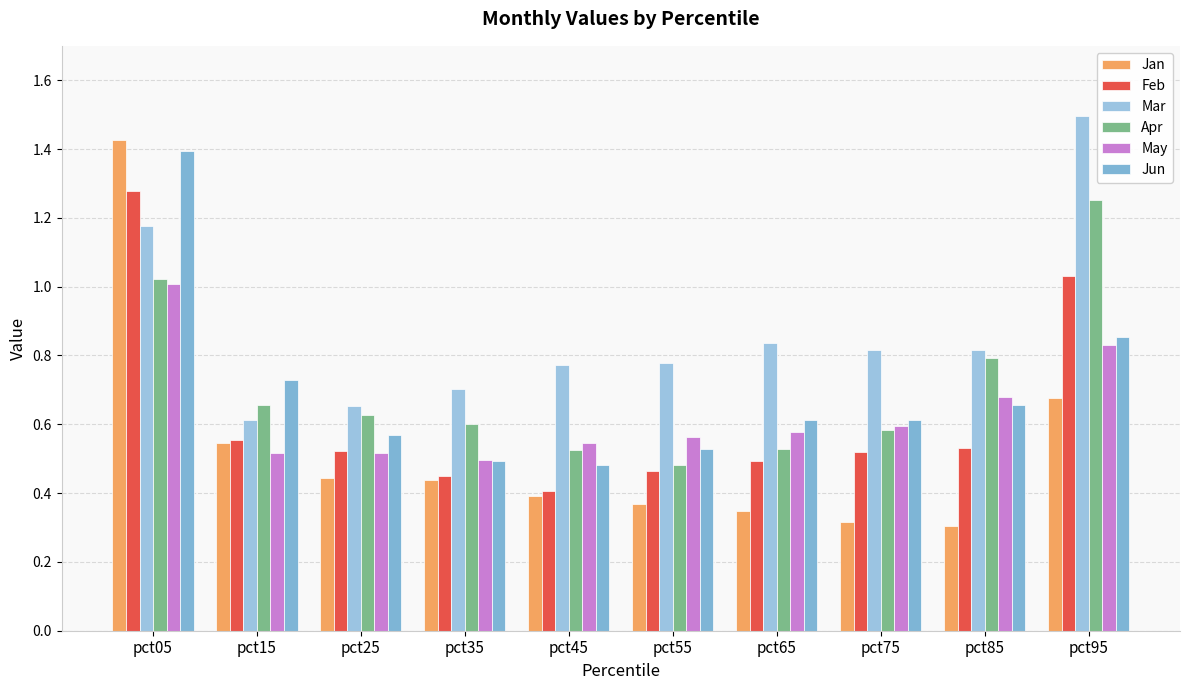

What is the sum of the Apr values at pct05 and pct35?

1.6